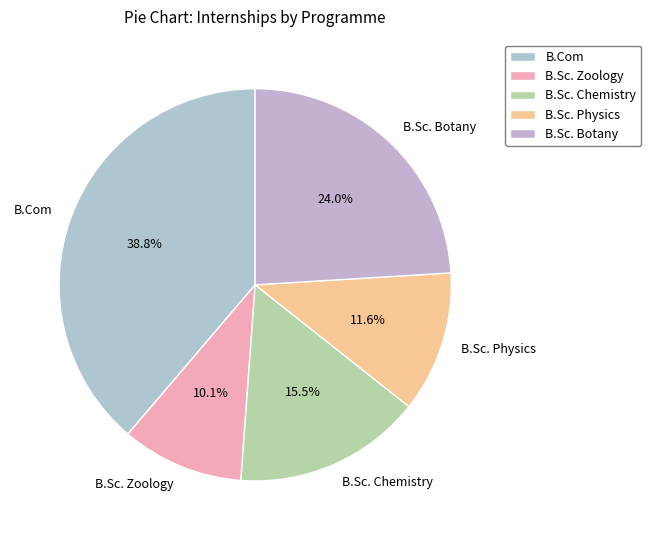

Which category has the biggest portion of the pie?

B.Com